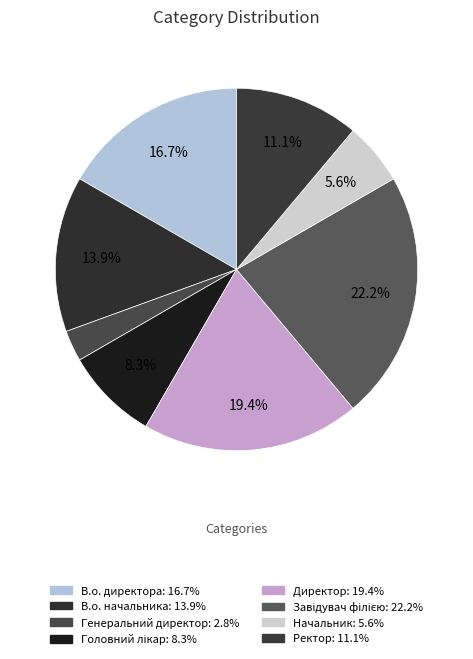

How many segments does this pie chart have?

8